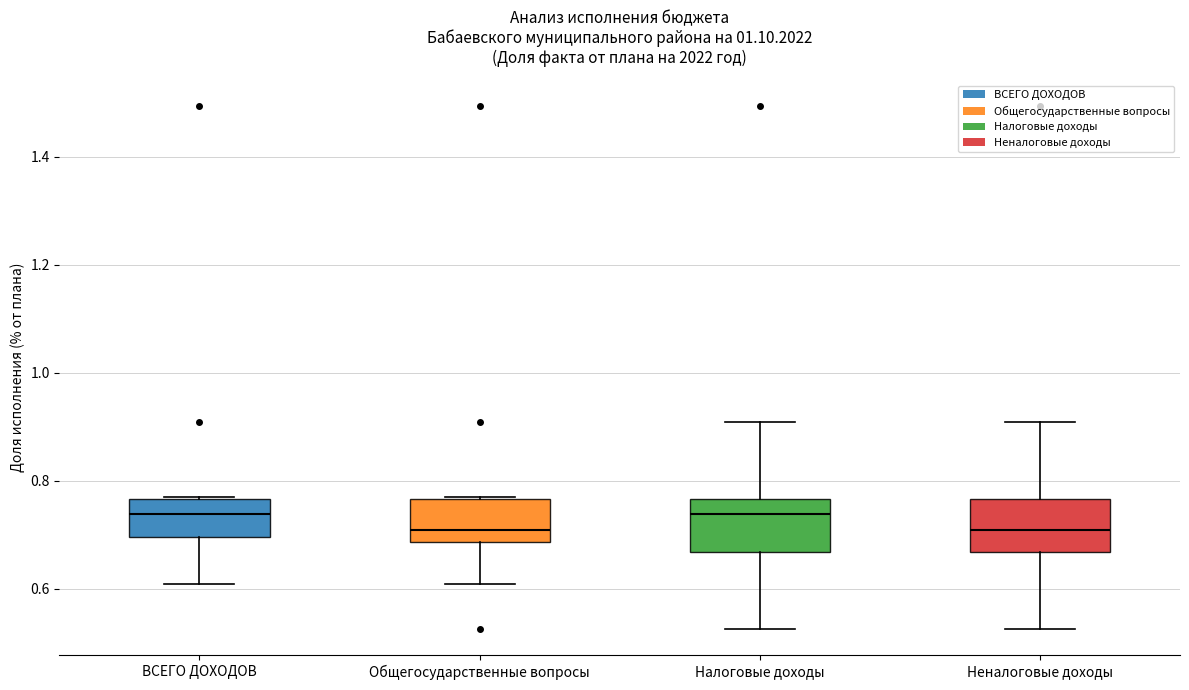

Where is the lower edge of the box for Налоговые доходы on the y-axis? The values are not printed on the chart, so give them approximately, as read against the axis.

0.66